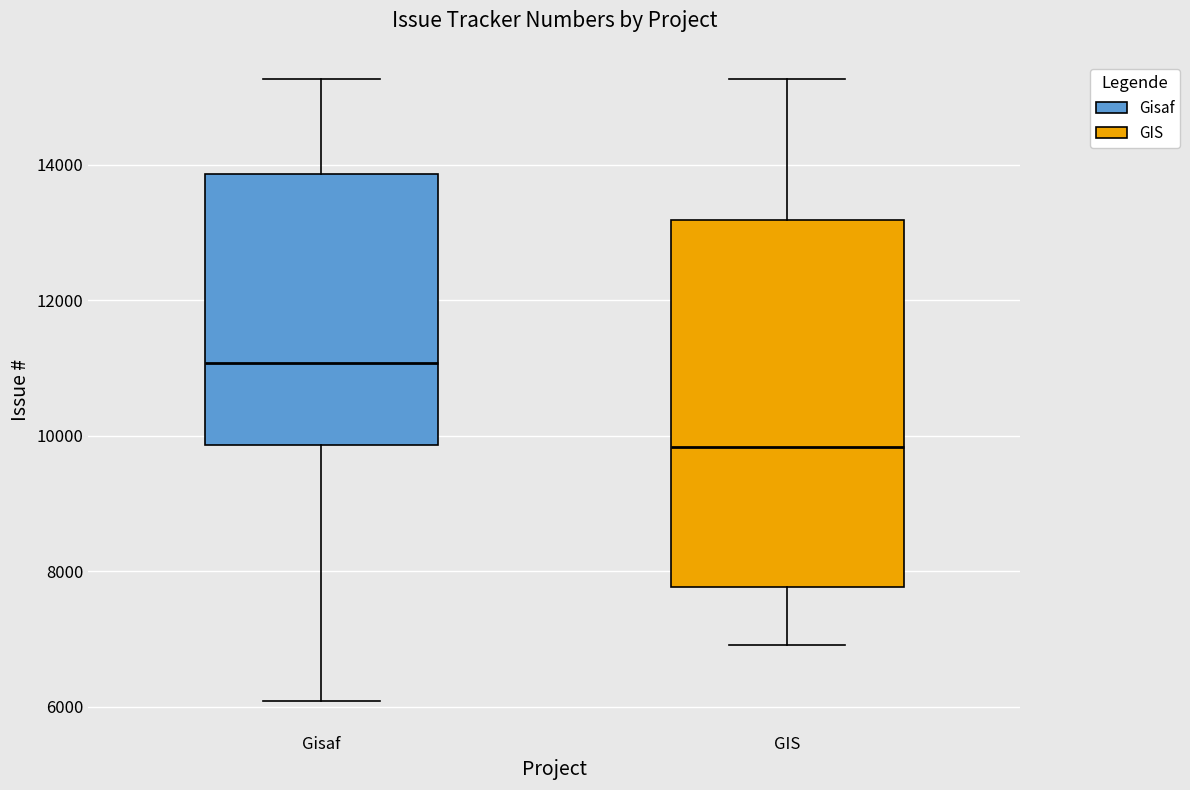

Which box has the highest median line?

Gisaf